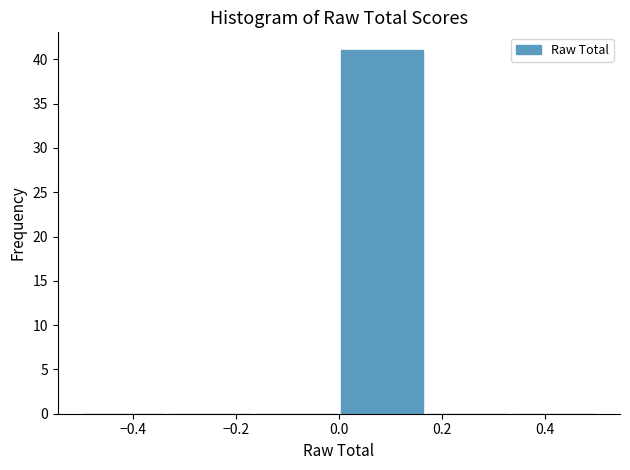

Reading left to right, list every bar in this chart as the range it spans on the x-axis followed by its height. Neither the bar edges nor the heights are printed on the chart, so give them approximately, as read against the axes.

-0.50 to -0.34: 0
-0.34 to -0.16: 0
-0.16 to 0.00: 0
0.00 to 0.16: 41
0.16 to 0.34: 0
0.34 to 0.50: 0